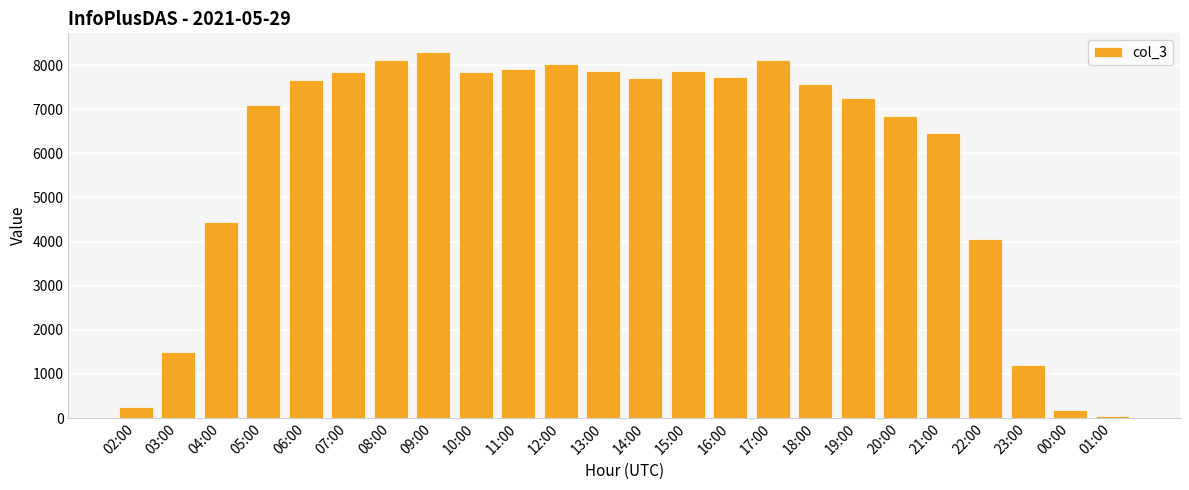

Which category has the lowest value across all series?

01:00